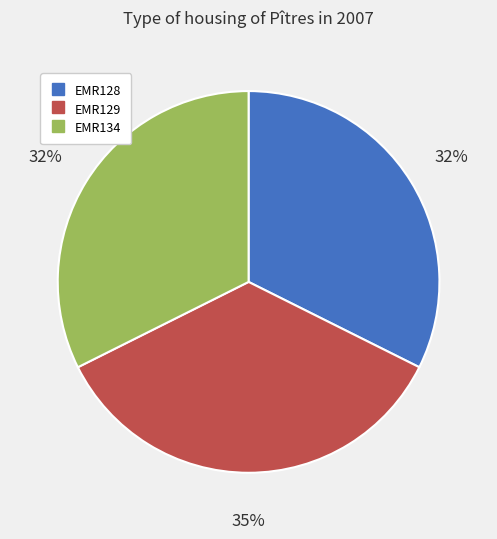

To the nearest percent, what is the difference between the EMR129 and EMR134 slice percentages?

3%